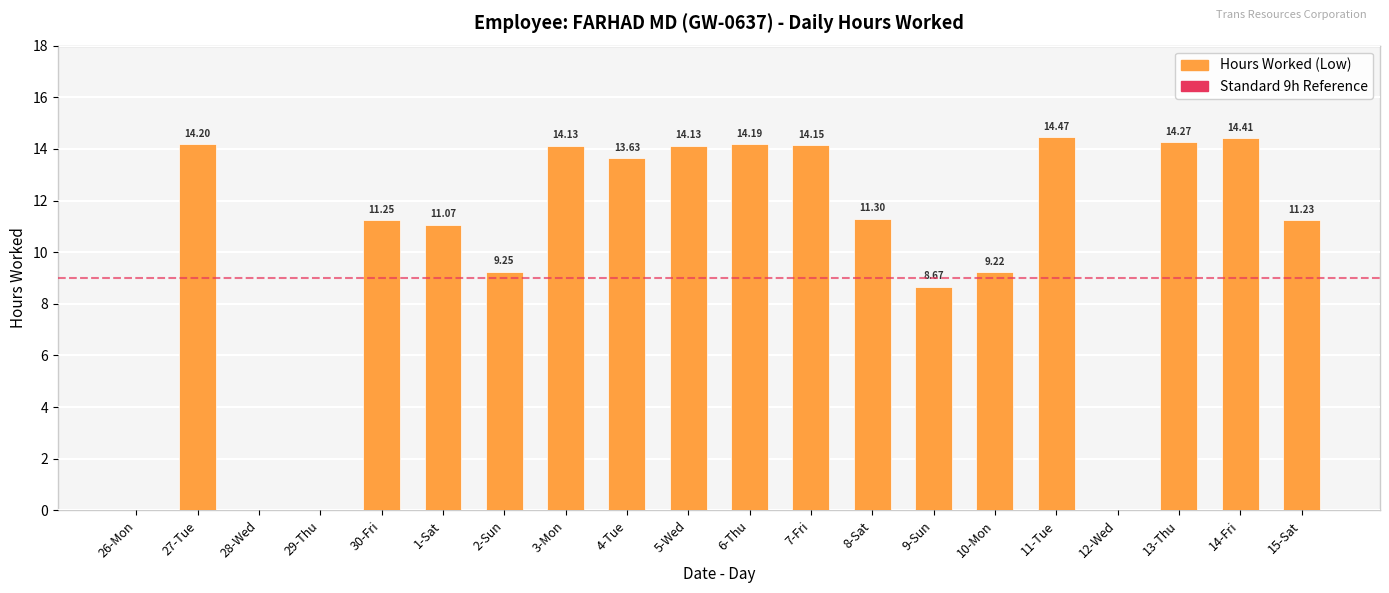

What is the change in value from 4-Tue to 7-Fri?

+0.5